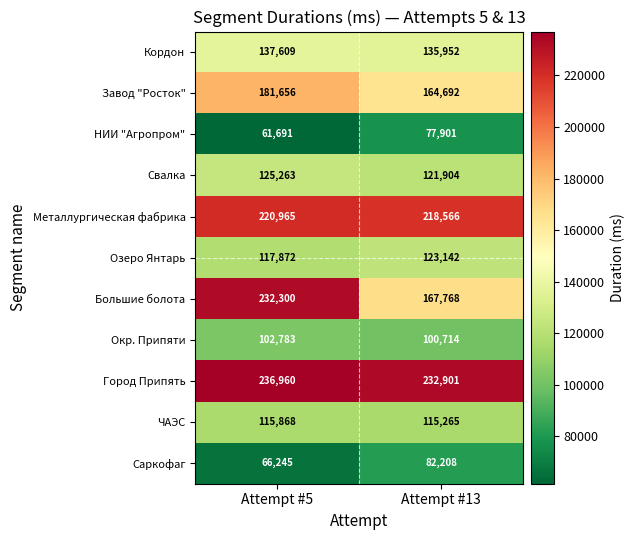

The Свалка series shows 85285 at Attempt #13. True or false?

False